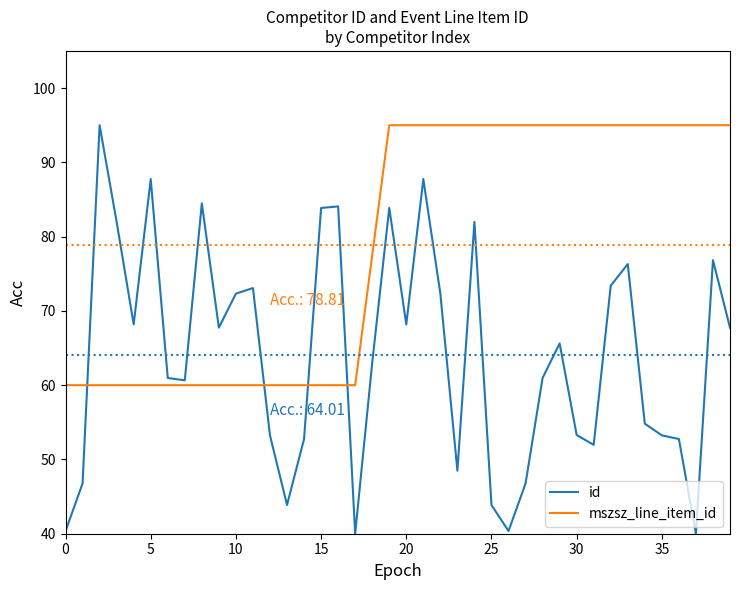

True or false: mszsz_line_item_id and id intersect in this chart.

True